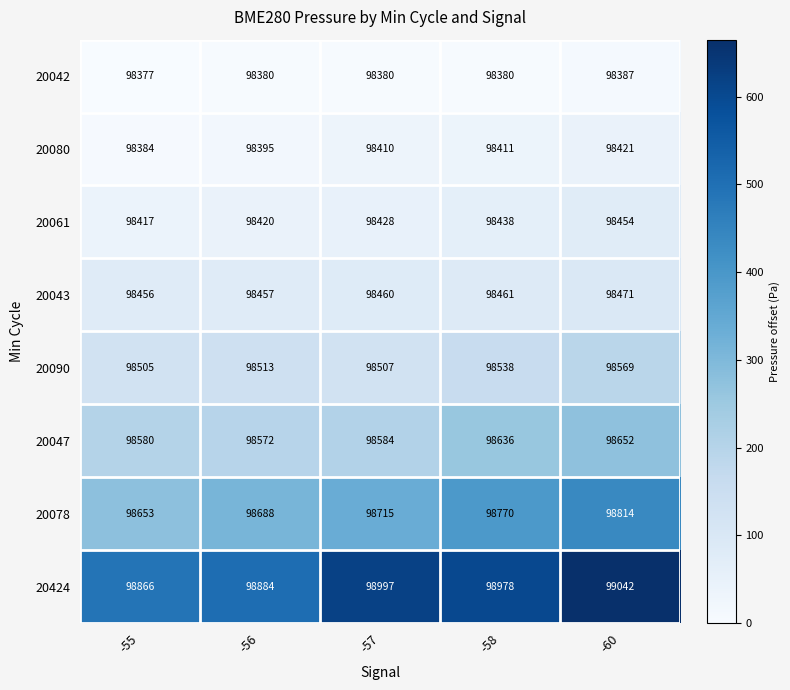

Where is 20078 nearest to the value 98733?

-57